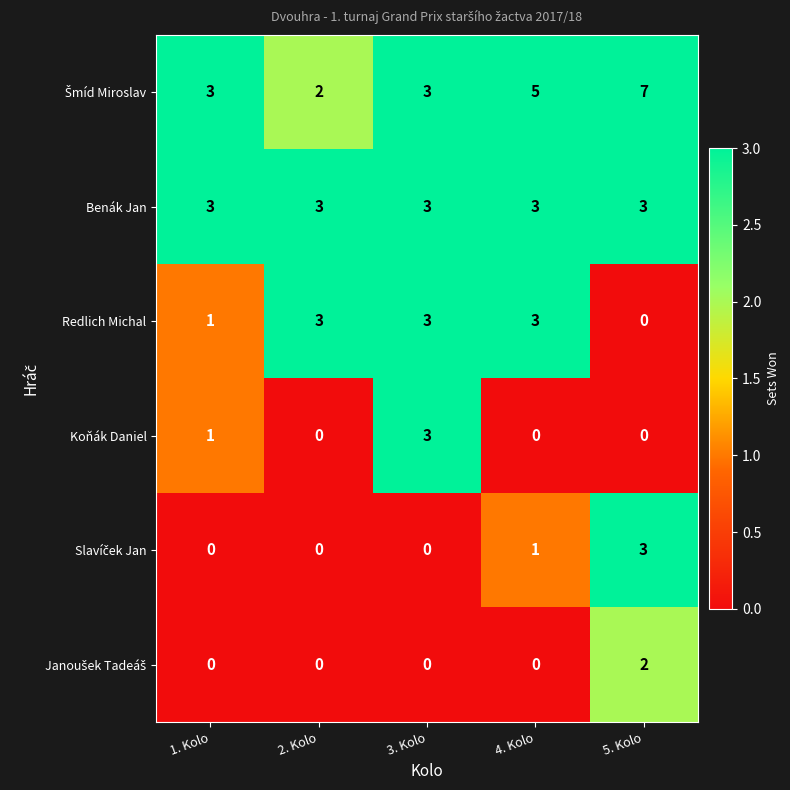

What is the spread (max minus min) of values at 1. Kolo?

3